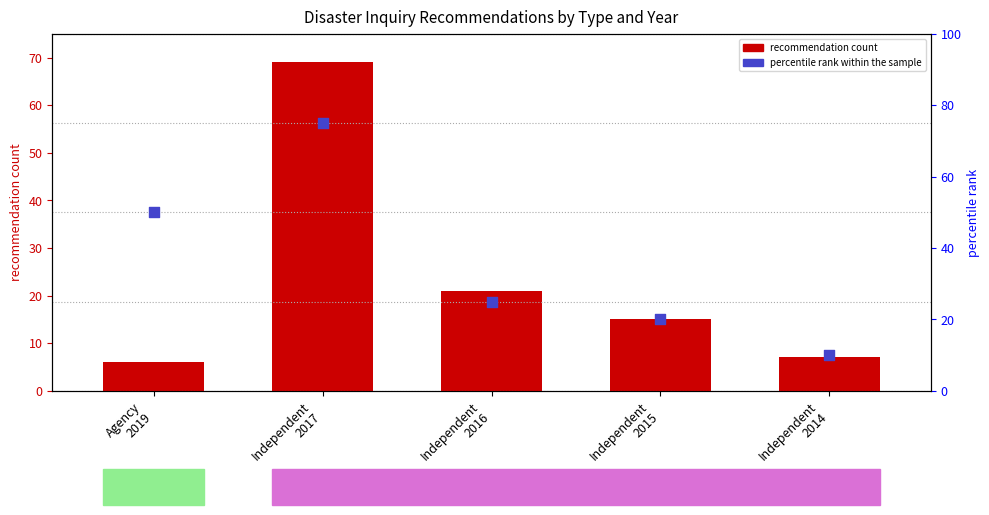

Which series has the largest total across all categories?

percentile rank within the sample